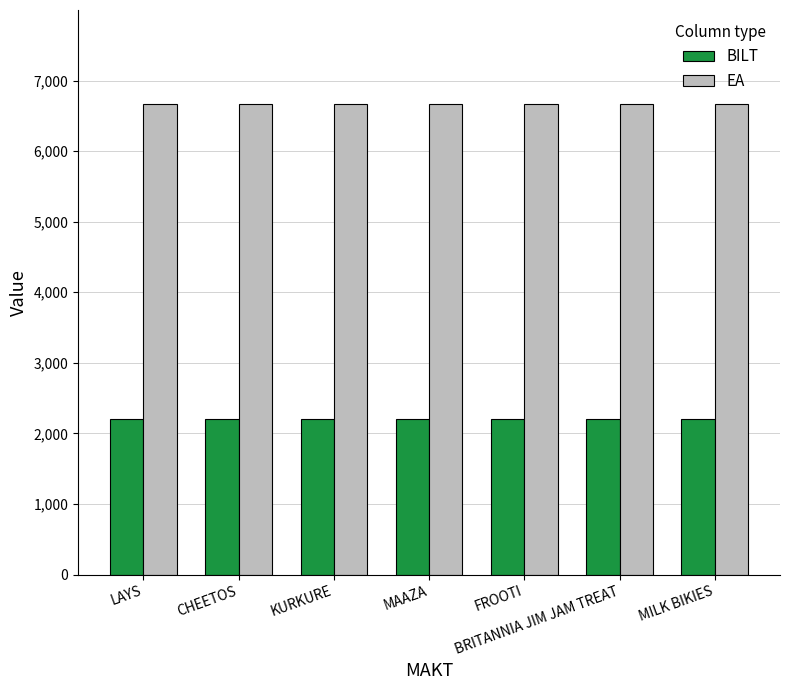

What is the minimum value shown in the chart?

2198